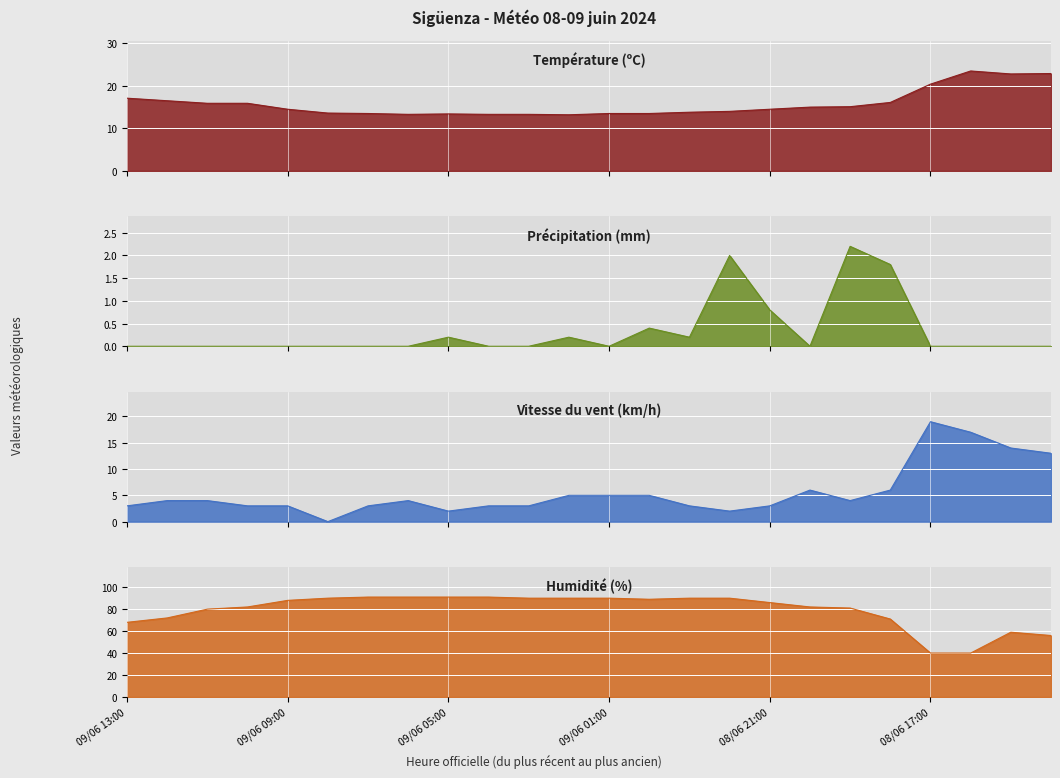

Is the value of Humidité (%) at 09/06 07:00 greater than the value of Précipitation (mm) at 08/06 18:00?

Yes